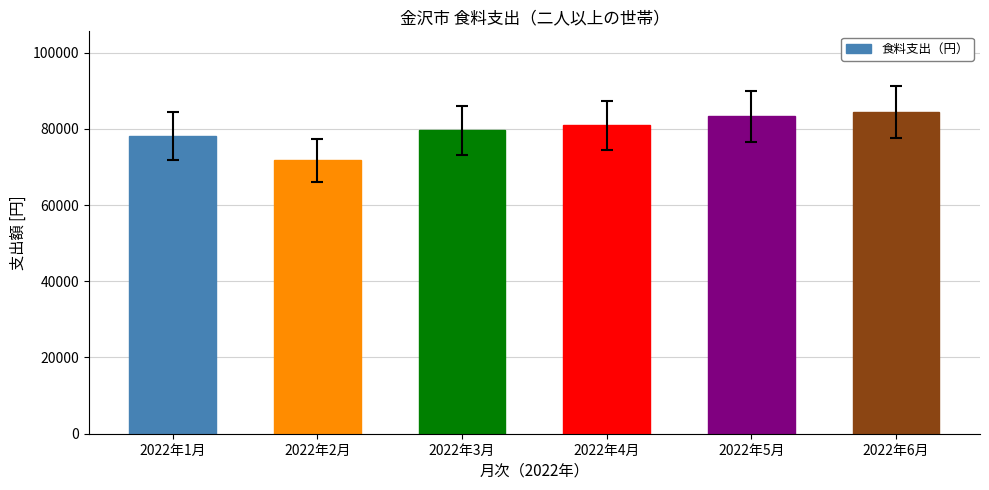

Reading left to right, list all the values displayed in this chart.

78161	71689	79599	80926	83245	84448